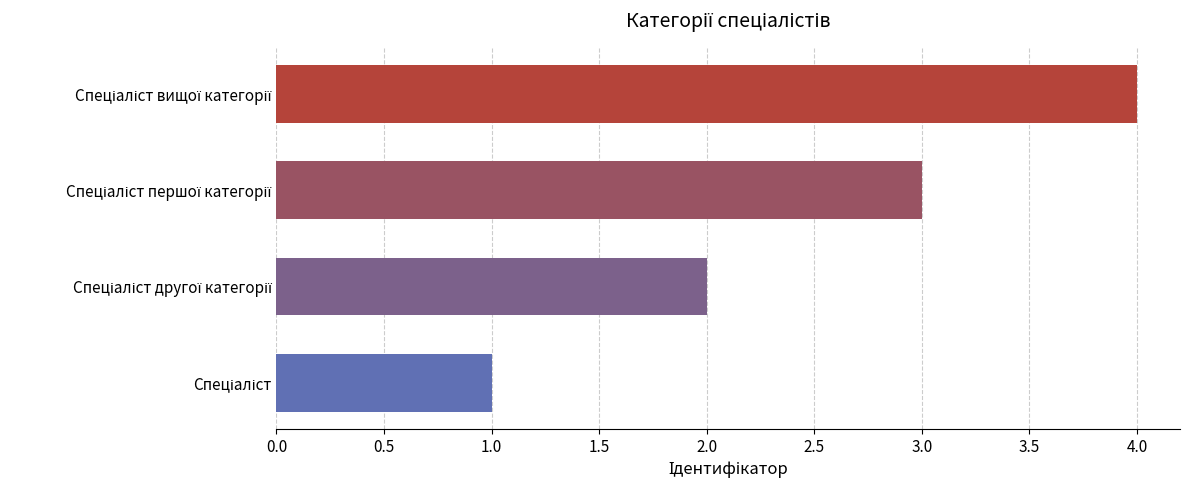

What is the difference between the maximum and minimum values?

3